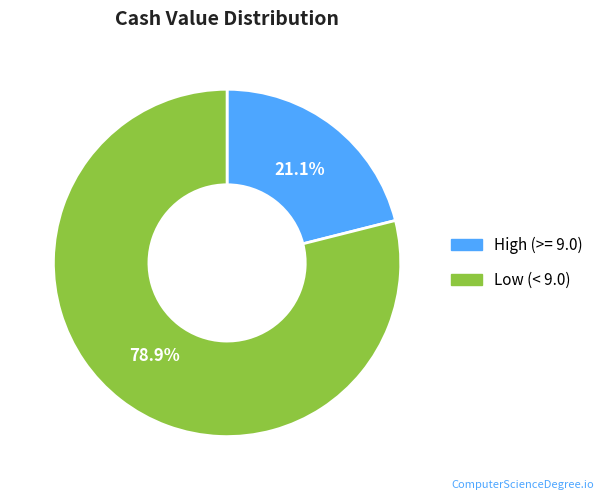

Is the sum of High (>= 9.0) and Low (< 9.0) greater than half?

Yes